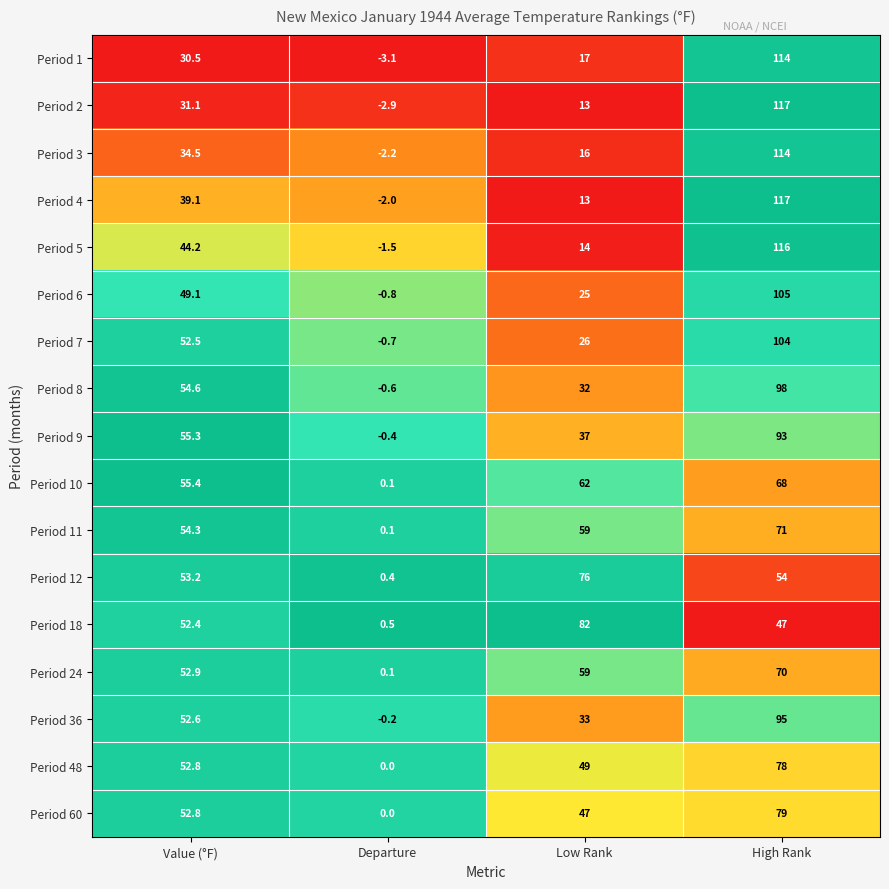

At which category is the sum across all series the highest?

High Rank